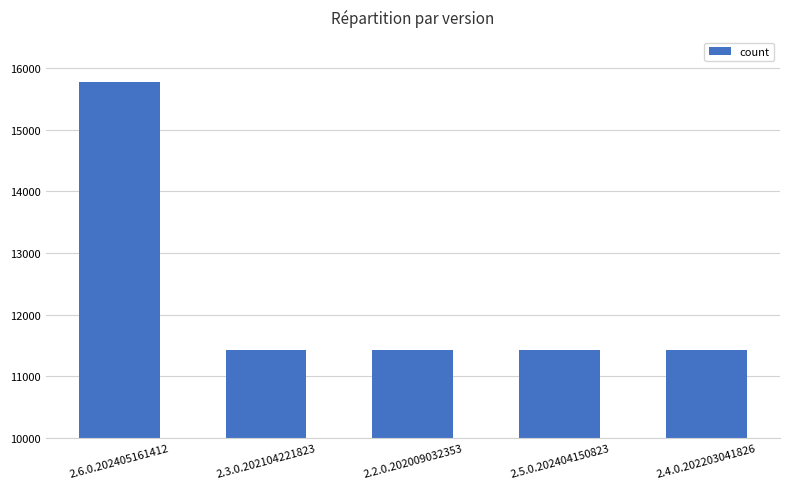

What is the sum of all values?

61491